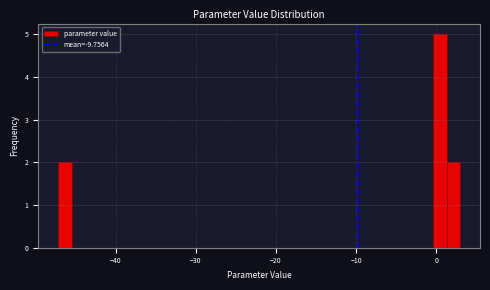

Around what value on the x-axis is the tallest bar? Give the approximate position of its centre, as read against the axis.

0